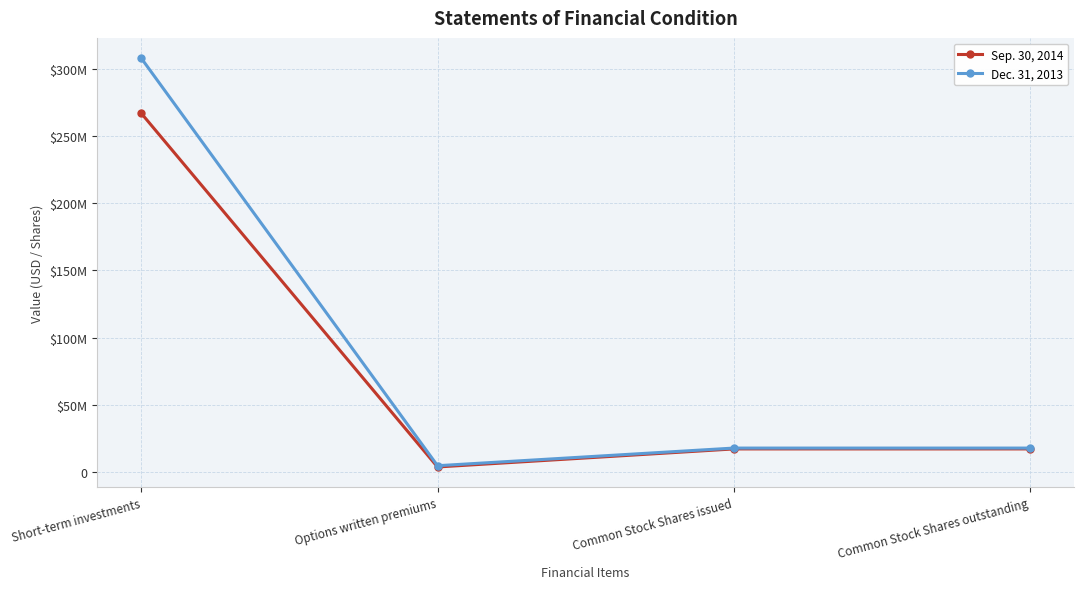

At which category does the chart reach its peak across all series?

Short-term investments